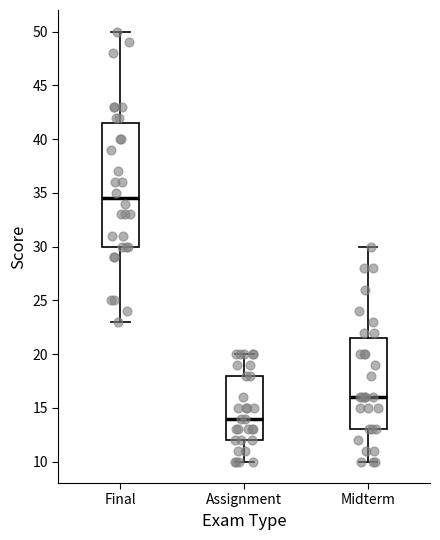

Reading left to right, transcribe this box plot: for each box, give where its median line is, the range the box spans, and where its two whiskers end, as read against the y-axis. The values are not printed on the chart, so give them approximately, as read against the axis.

Final: median 34.5, box 30.0 to 41.5, whiskers 23.0 to 50.0
Assignment: median 14.0, box 12.0 to 18.0, whiskers 10.0 to 20.0
Midterm: median 16.0, box 13.0 to 21.5, whiskers 10.0 to 30.0